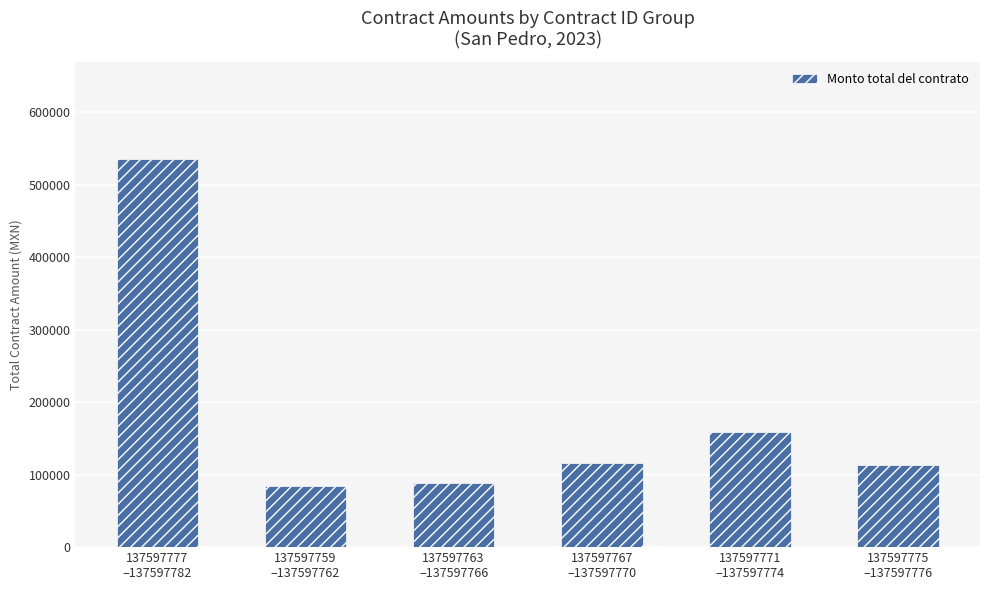

What is the difference between the second highest and second lowest values?

70002.5